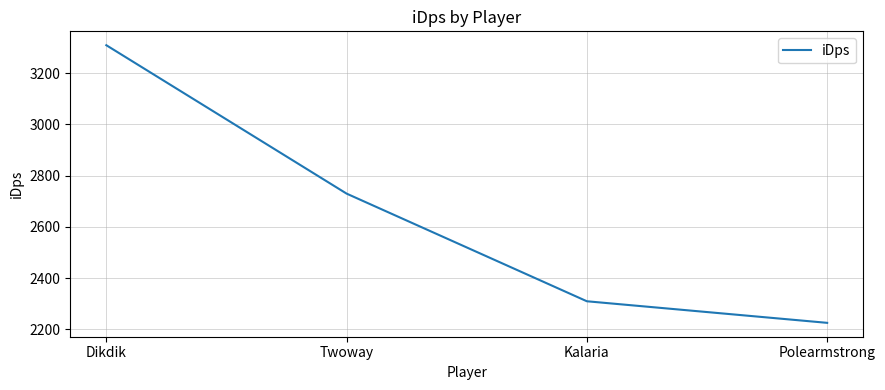

Reading left to right, extract all data points from this chart.

Dikdik=3309.7	Twoway=2729.8	Kalaria=2309.2	Polearmstrong=2224.9